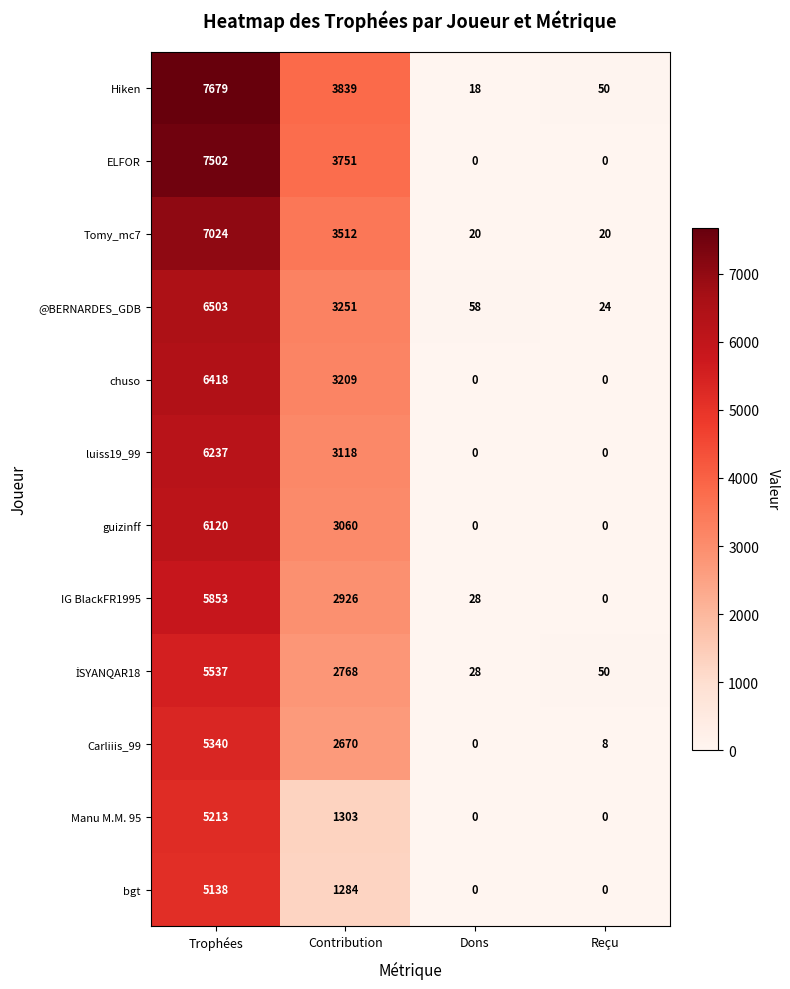

What is the difference between the maximum and minimum values in the Manu M.M. 95 series?

5213